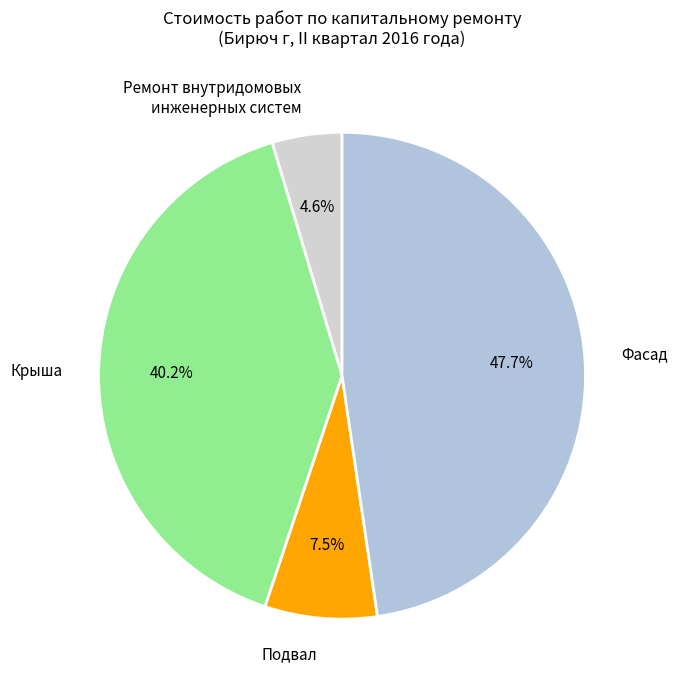

Approximately how many times larger is the value at Крыша compared to Фасад?

0.8